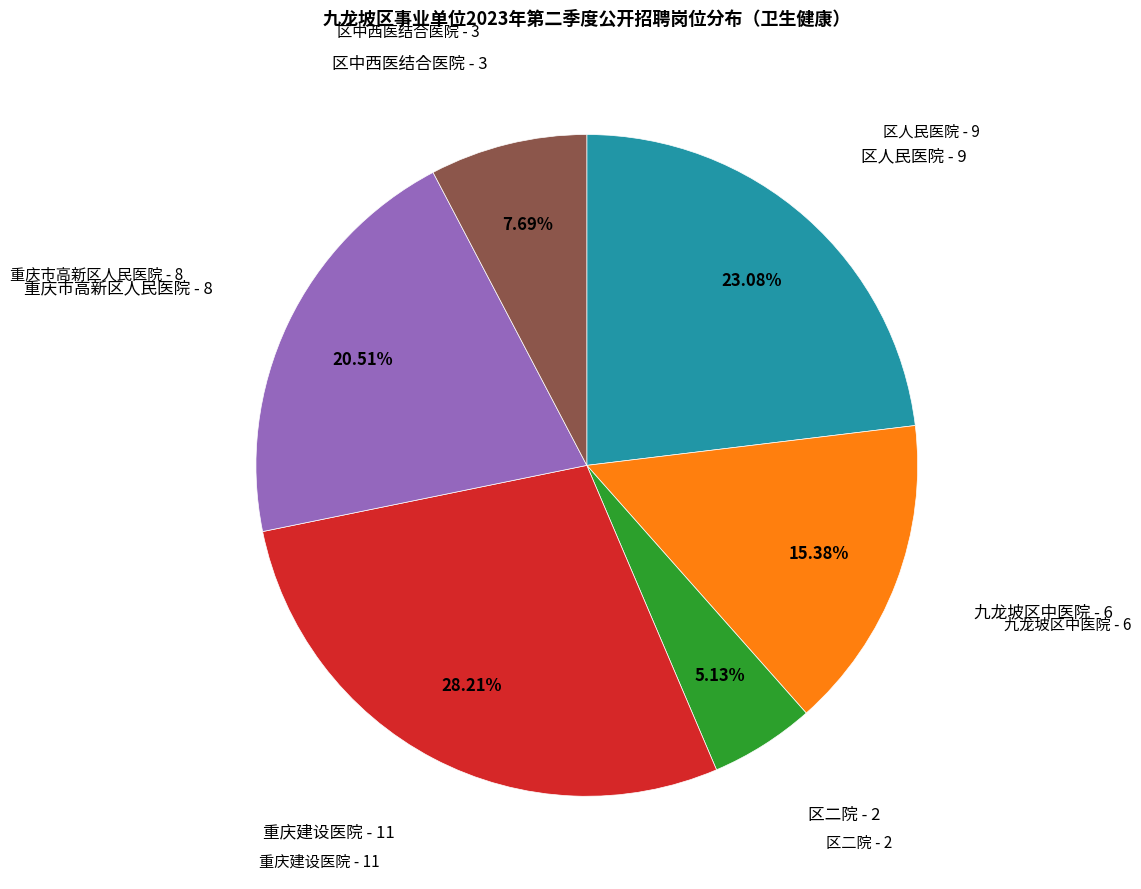

Does any single category account for the majority?

No